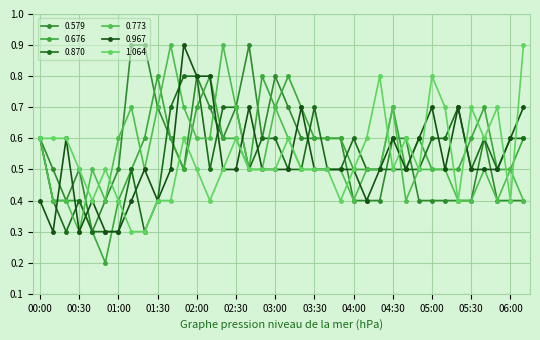

How many series are shown in this chart?

6